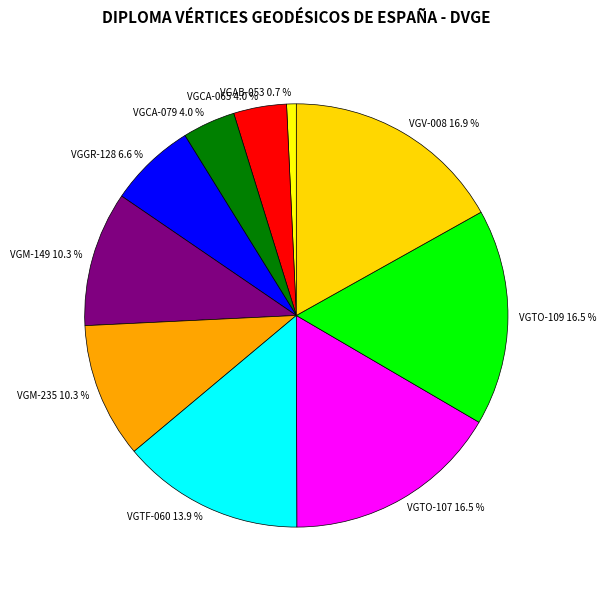

Is it true that VGCA-065 is 4% of the pie?

True